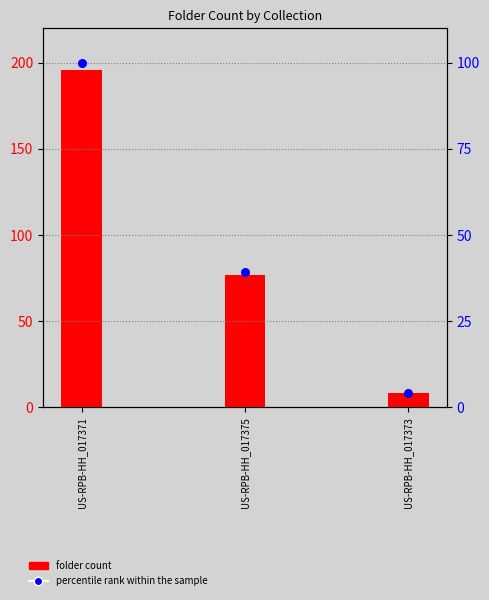

At which category is the sum across all series the highest?

US-RPB-HH_017371